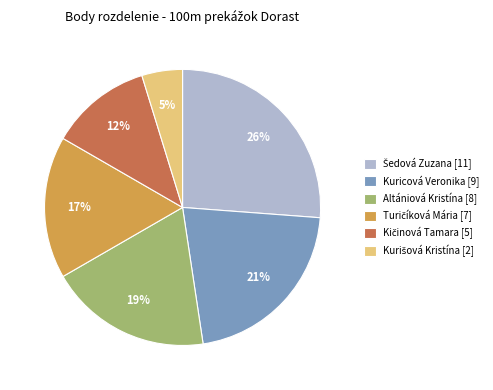

Between Kuricová Veronika [9] and Altániová Kristína [8], which is larger?

Kuricová Veronika [9]